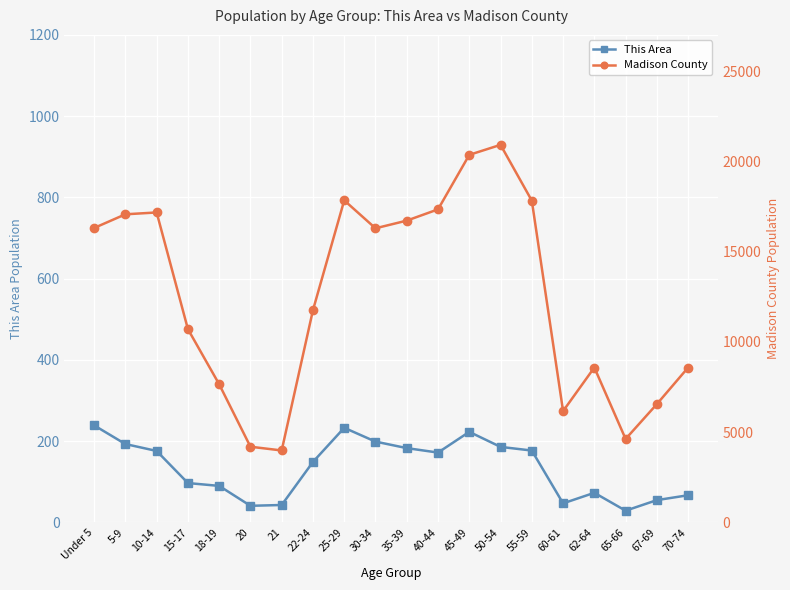

True or false: This Area and Madison County intersect in this chart.

False